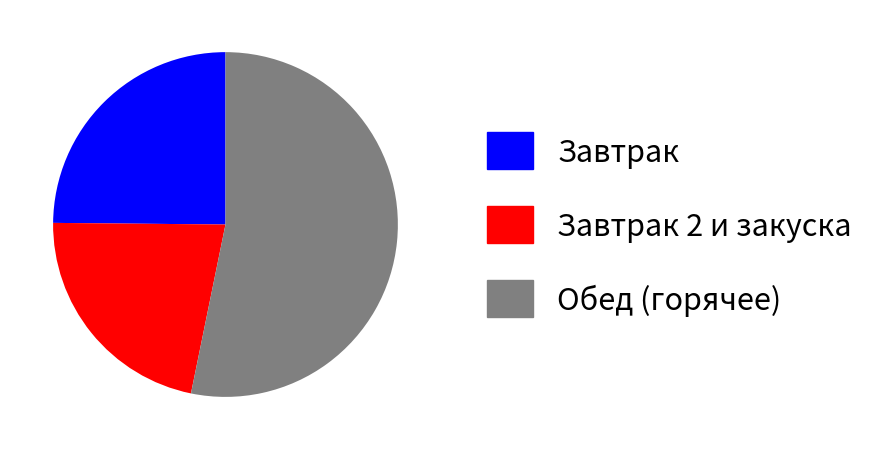

Do Обед (горячее) and Завтрак 2 и закуска together represent more than half of the pie?

Yes